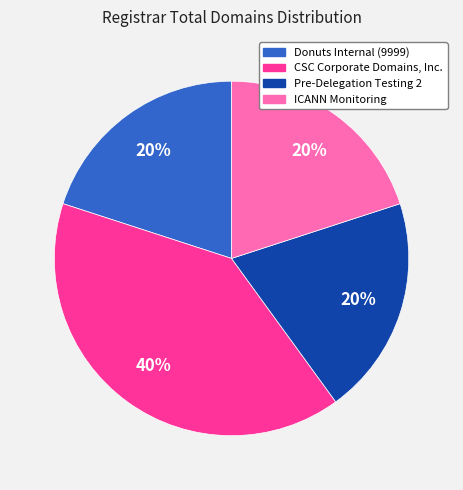

How many slices are in this pie chart?

4